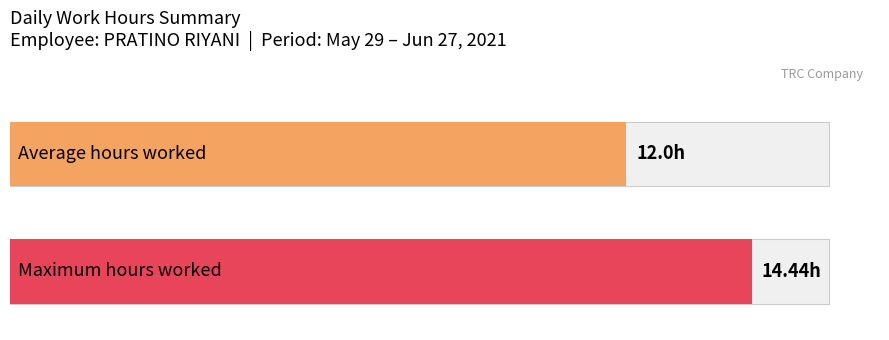

Are the bars grouped side by side (vs. stacked)?

No